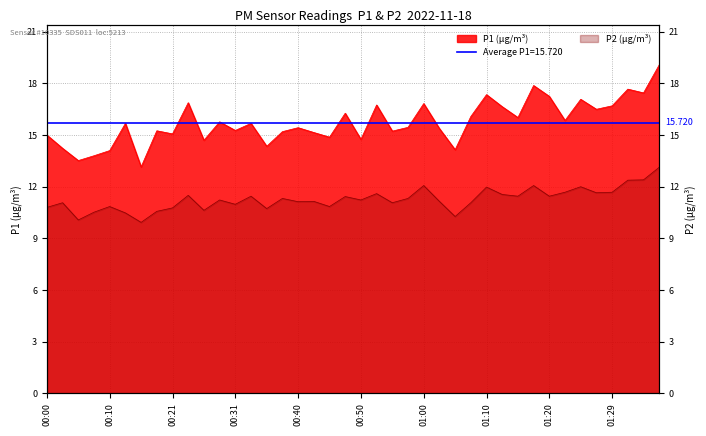

Reading left to right, what are all the values shown in this chart?

P1: 00:00=15.0	00:03=14.2	00:05=13.5	00:08=13.8	00:10=14.1	00:13=15.7	00:16=13.2	00:18=15.2	00:21=15.1	00:23=16.9	00:26=14.7	00:28=15.8	00:31=15.3	00:33=15.7	00:35=14.3	00:38=15.2	00:40=15.4	00:43=15.2	00:45=14.9	00:48=16.3	00:50=14.8	00:53=16.8	00:55=15.2	00:57=15.4	01:00=16.8	01:02=15.4	01:05=14.2	01:07=16.1	01:10=17.4	01:12=16.6	01:15=16.0	01:17=17.9	01:20=17.2	01:22=15.8	01:24=17.1	01:27=16.5	01:29=16.7	01:32=17.7	01:34=17.4	01:37=19.1
P2: 00:00=10.8	00:03=11.1	00:05=10.1	00:08=10.5	00:10=10.8	00:13=10.5	00:16=9.9	00:18=10.6	00:21=10.8	00:23=11.5	00:26=10.6	00:28=11.2	00:31=11.0	00:33=11.4	00:35=10.7	00:38=11.3	00:40=11.1	00:43=11.2	00:45=10.8	00:48=11.4	00:50=11.2	00:53=11.6	00:55=11.1	00:57=11.3	01:00=12.1	01:02=11.2	01:05=10.3	01:07=11.1	01:10=12.0	01:12=11.6	01:15=11.4	01:17=12.1	01:20=11.4	01:22=11.7	01:24=12.0	01:27=11.7	01:29=11.7	01:32=12.4	01:34=12.4	01:37=13.1